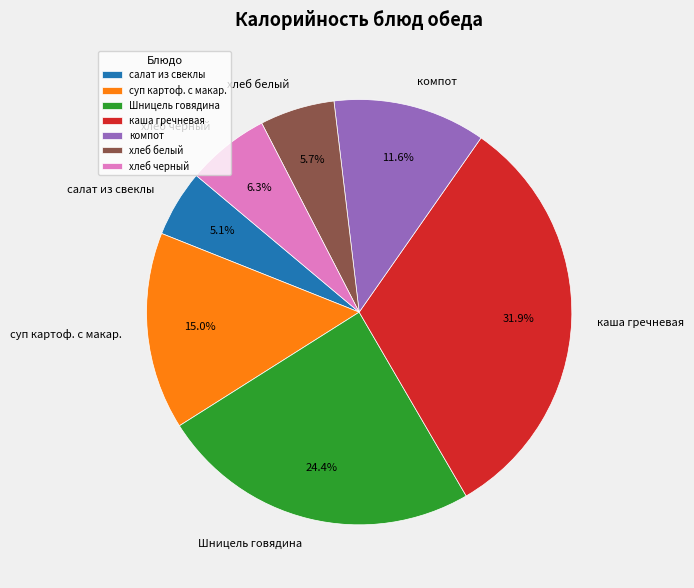

Rank the categories by value from highest to lowest.

каша гречневая, Шницель говядина, суп картоф. с макар., компот, хлеб черный, хлеб белый, салат из свеклы